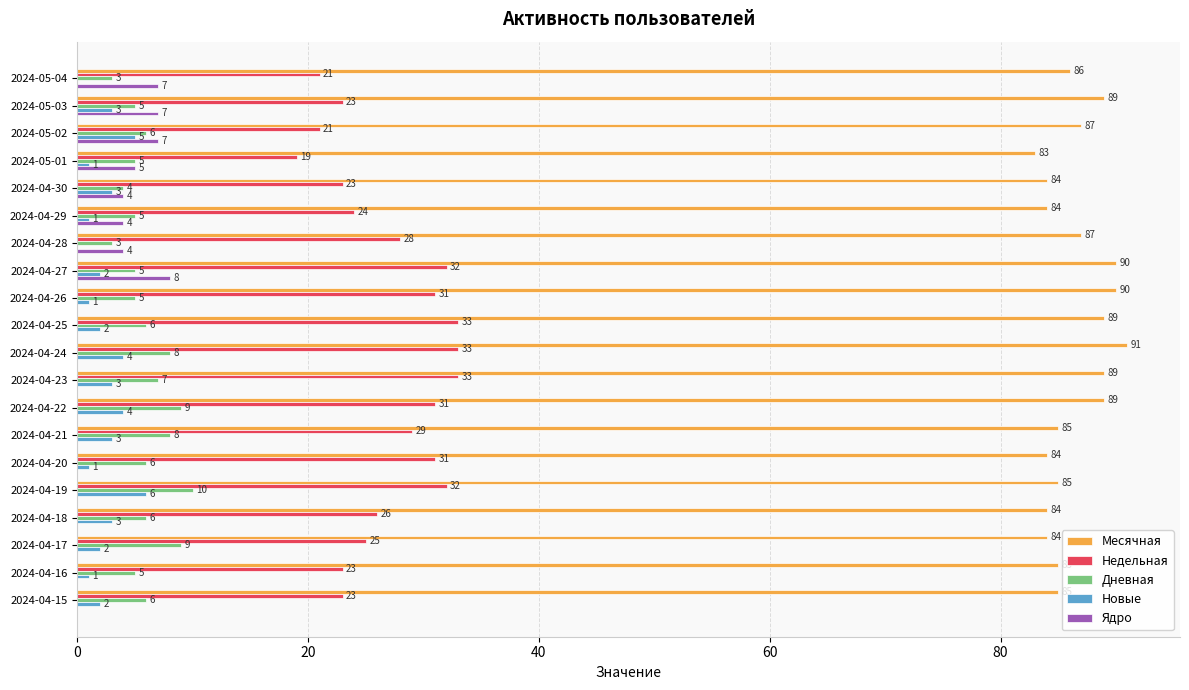

What is the sum of all Дневная values?

121